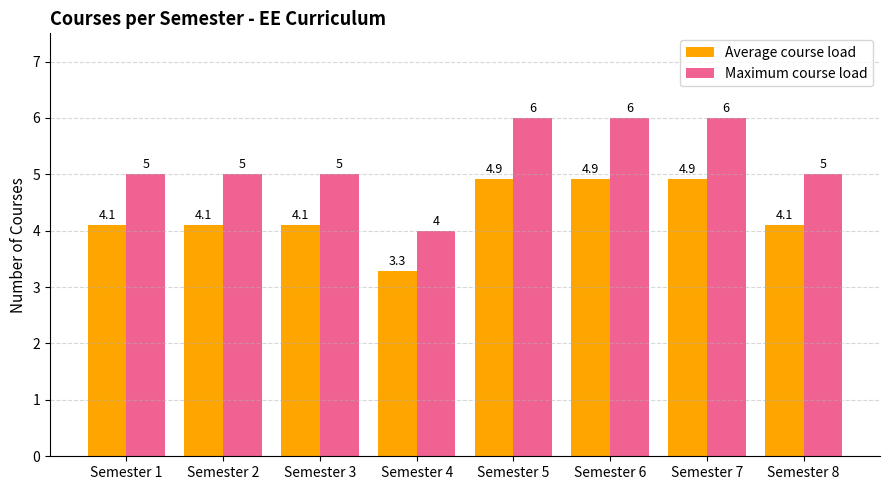

Where does the Average course load series first go above 4?

Semester 1